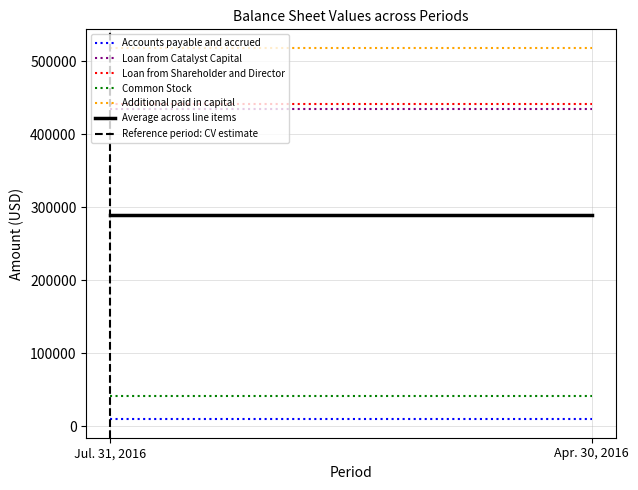

Reading right to left, what are all the values shown in this chart?

Accounts payable and accrued: Apr. 30, 2016=9404	Jul. 31, 2016=9404
Loan from Catalyst Capital: Apr. 30, 2016=434222	Jul. 31, 2016=434222
Loan from Shareholder and Director: Apr. 30, 2016=441206	Jul. 31, 2016=441206
Common Stock: Apr. 30, 2016=40637	Jul. 31, 2016=40637
Additional paid in capital: Apr. 30, 2016=518084	Jul. 31, 2016=518084